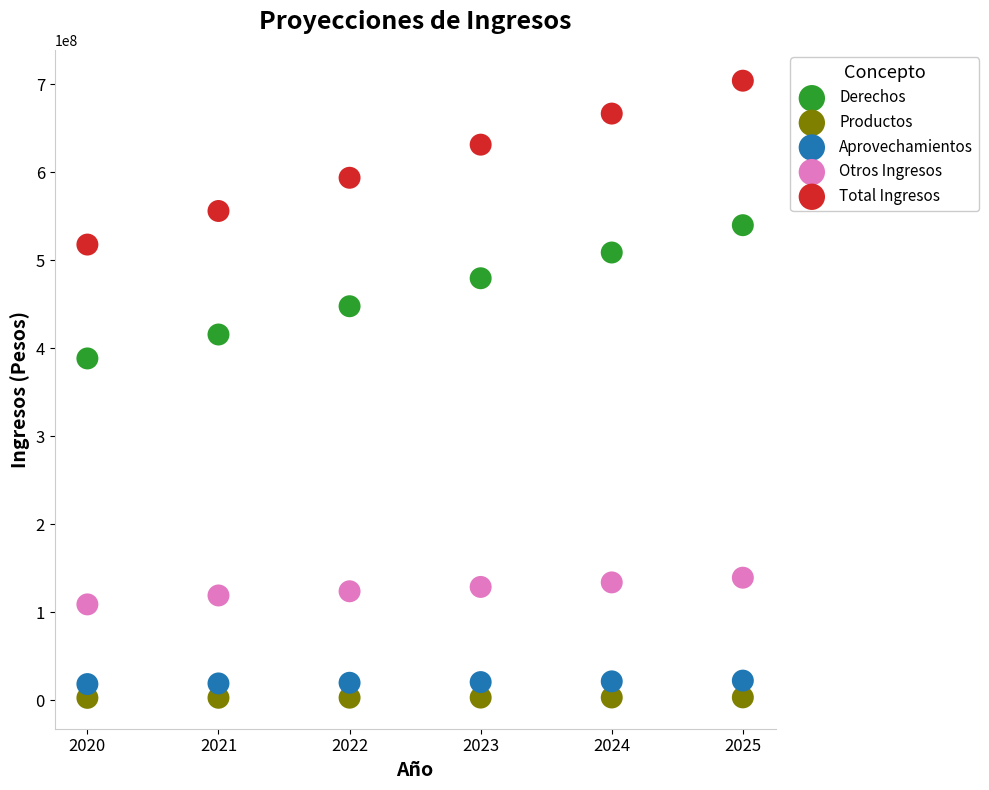

What is the X range (max minus min) for the scatter plot?

5.0